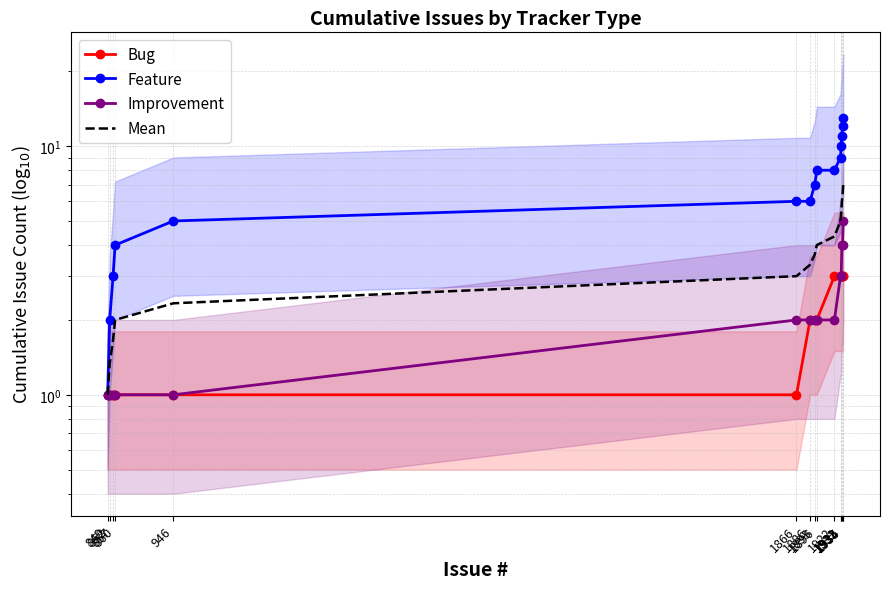

At which label does Feature reach its minimum?

849